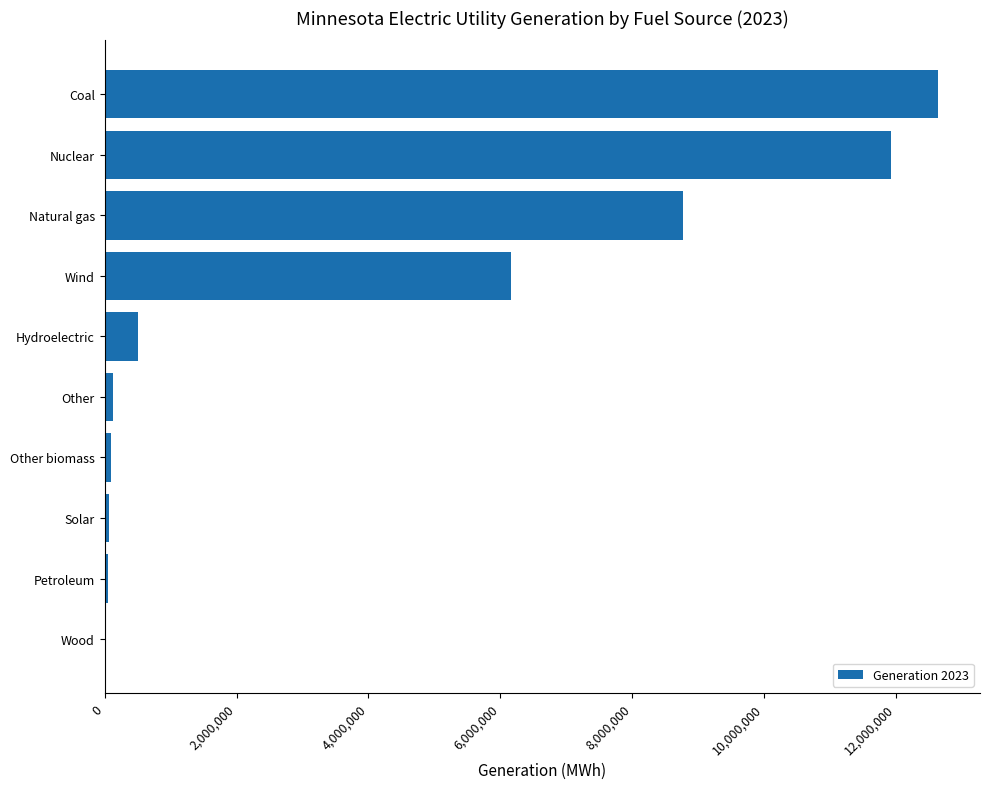

How many data points does each series have?

10